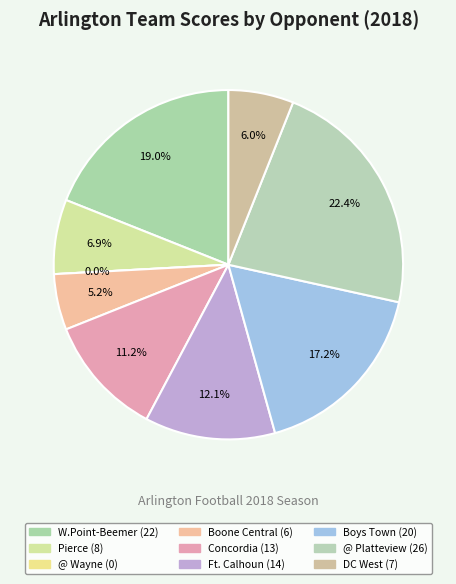

To the nearest percent, what is the difference between the largest and smallest slice percentages?

22%